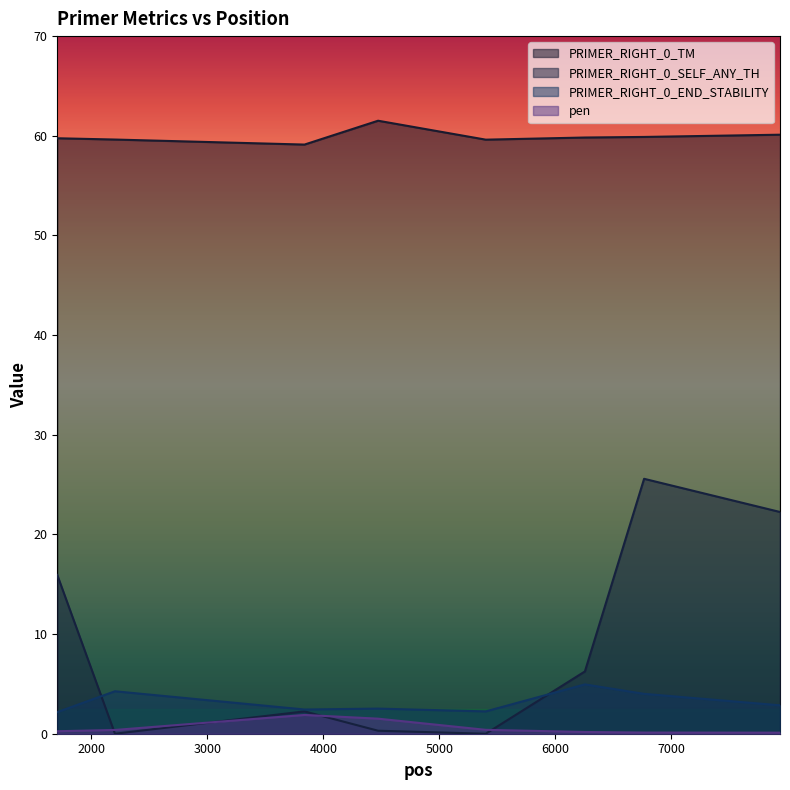

At which category is the sum across all series the highest?

6764